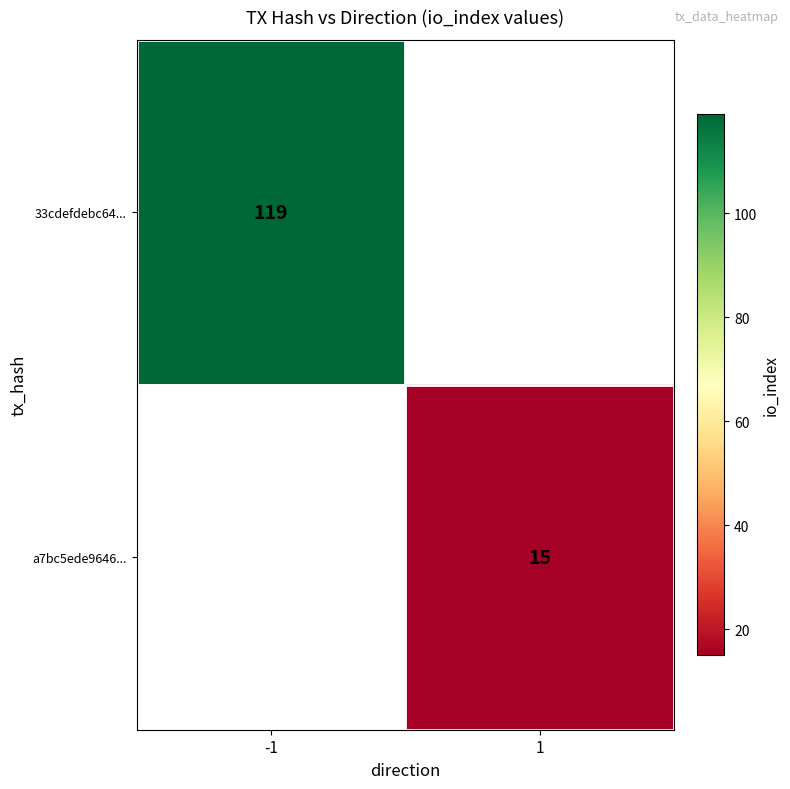

What is the greatest value displayed?

119.0